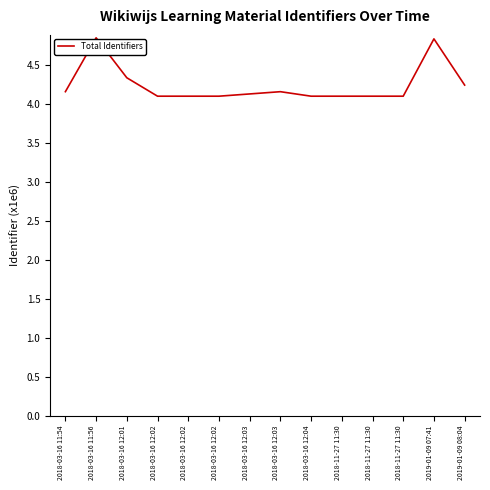

Which category has the highest value across all series?

2018-03-16 11:56